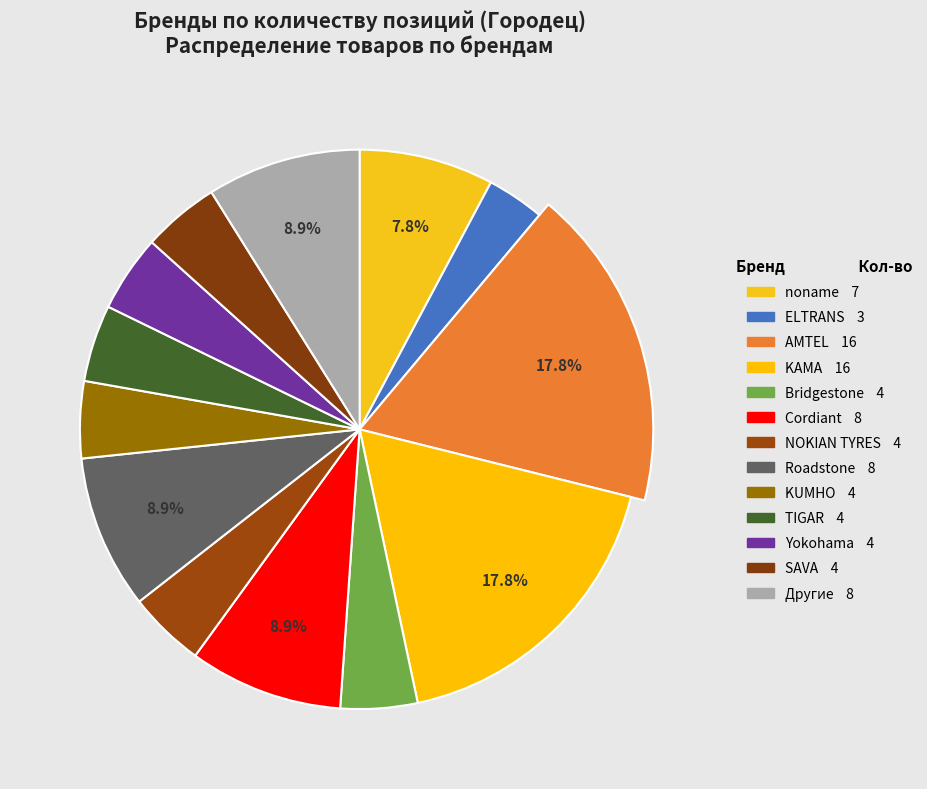

Do NOKIAN TYRES and ELTRANS together represent more than half of the pie?

No